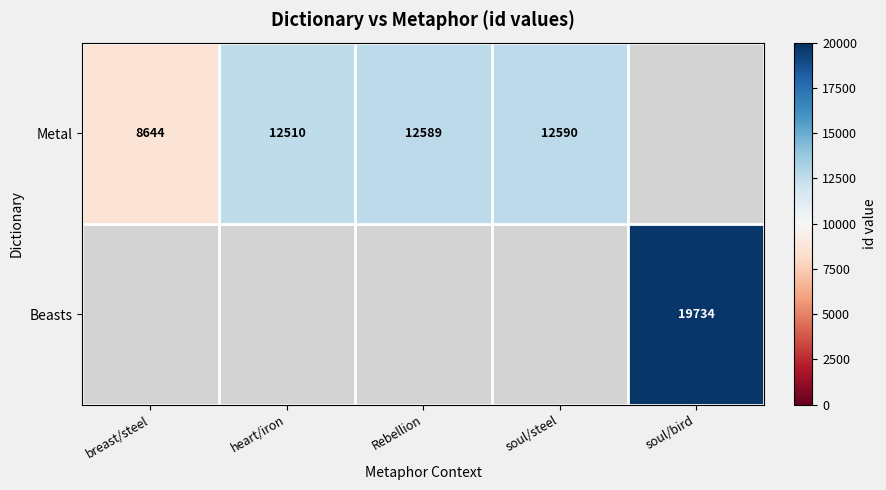

The Metal series shows 12853 at breast/steel. True or false?

False